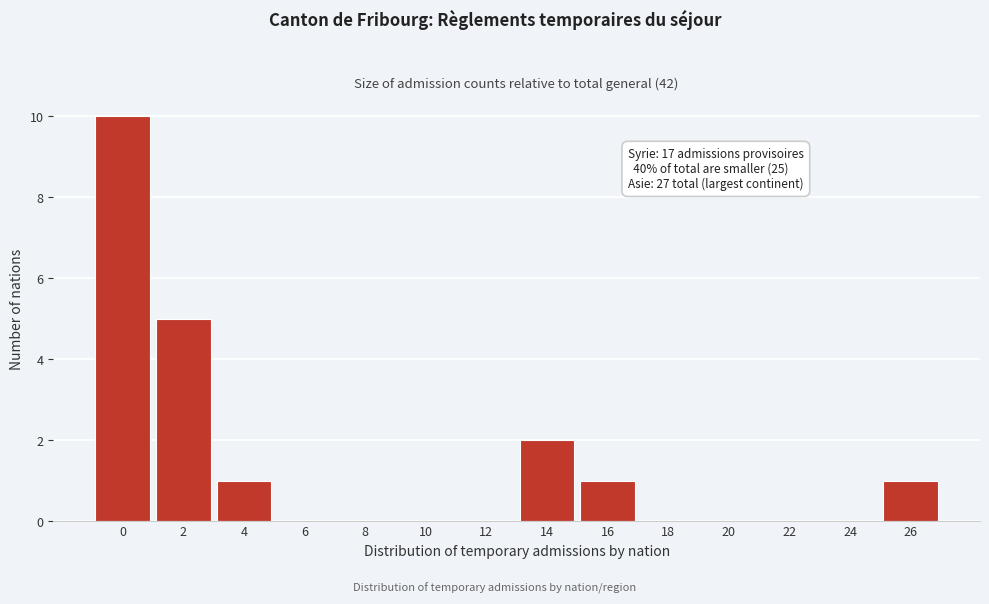

Reading left to right, list all the values displayed in this chart.

0=10	2=5	4=1	6=0	8=0	10=0	12=0	14=2	16=1	18=0	20=0	22=0	24=0	26=1